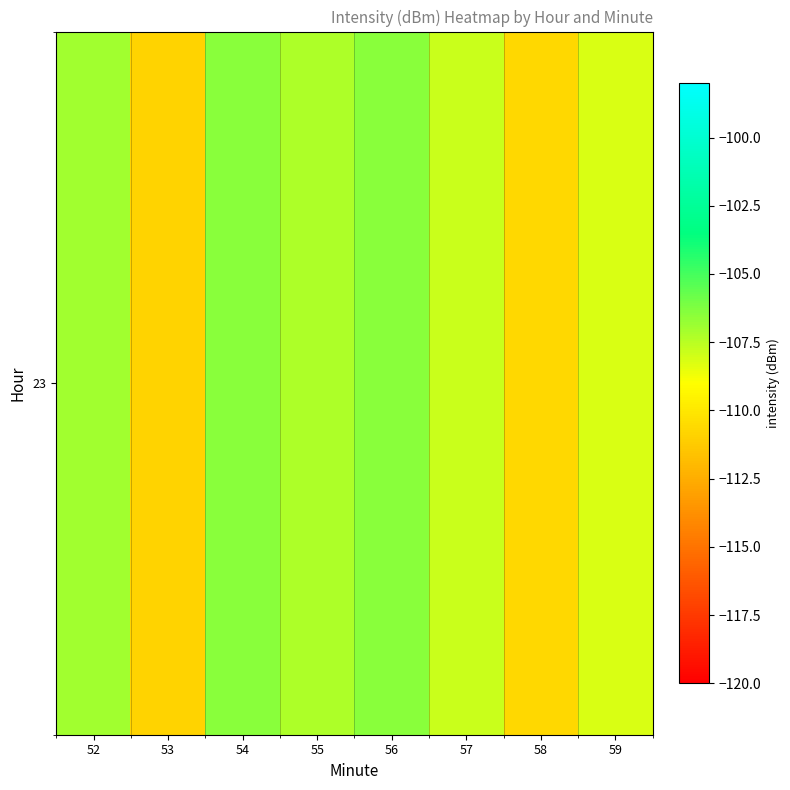

How many data points does each series have?

8